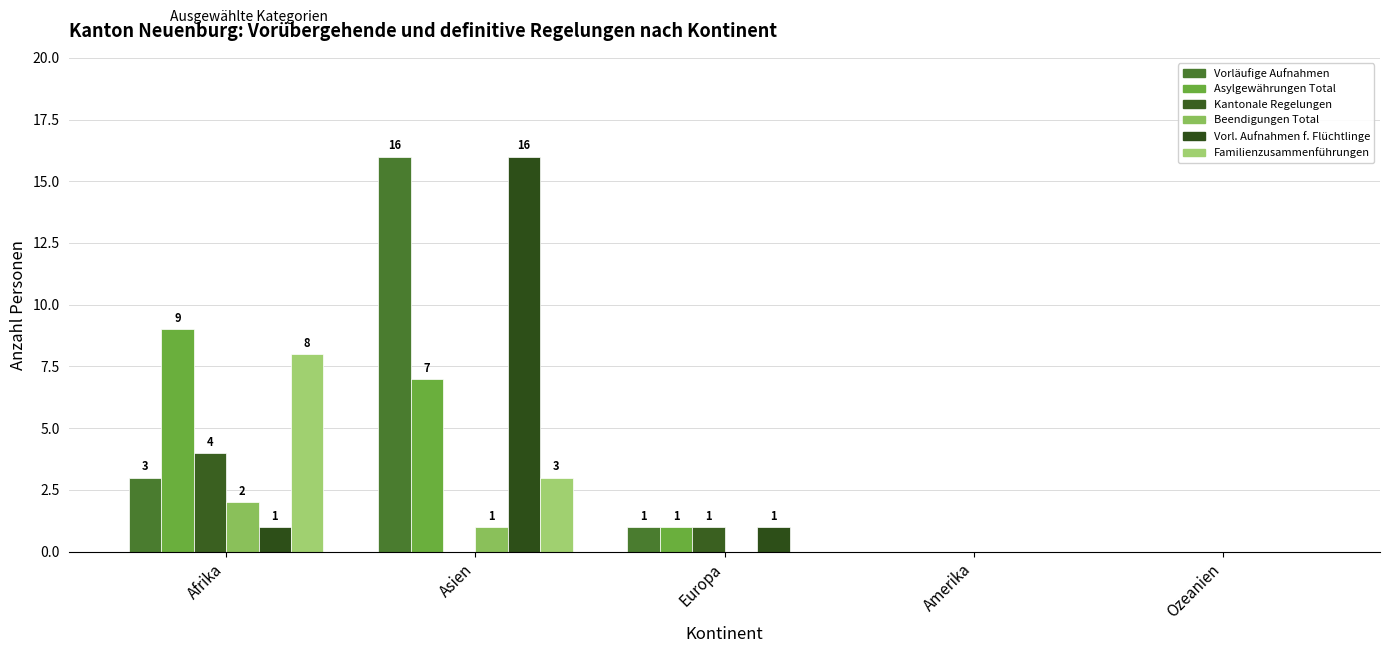

Does the chart contain stacked bars?

No